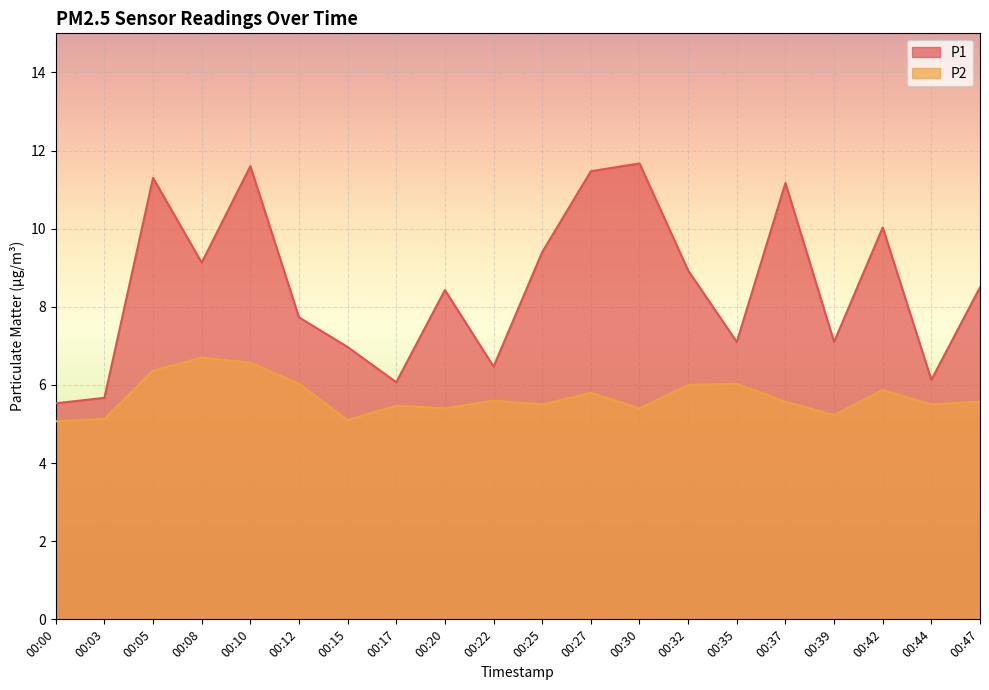

How many categories are shown in the chart?

20